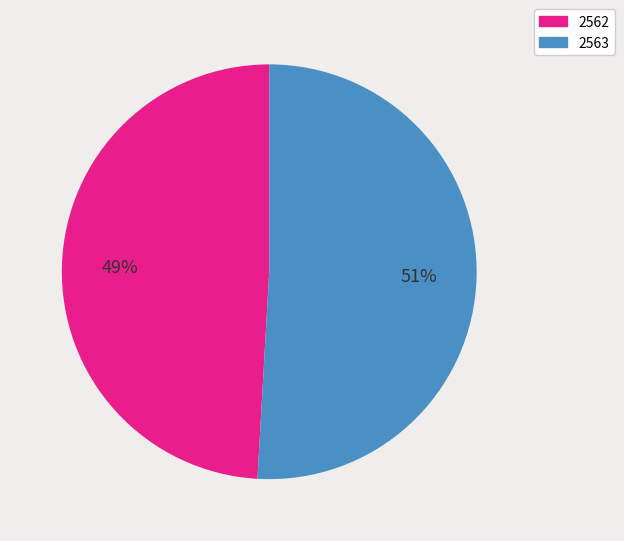

Between 2562 and 2563, which is larger?

2563